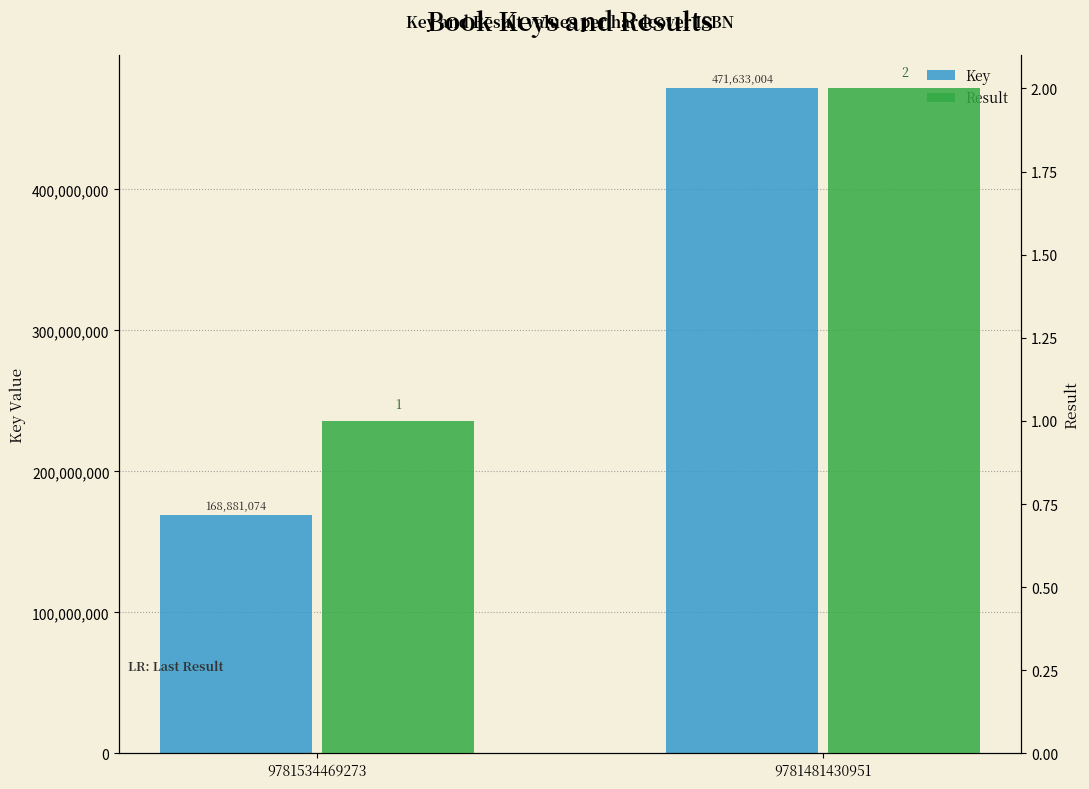

The value of Key at 9781534469273 is 236482532. True or false?

False